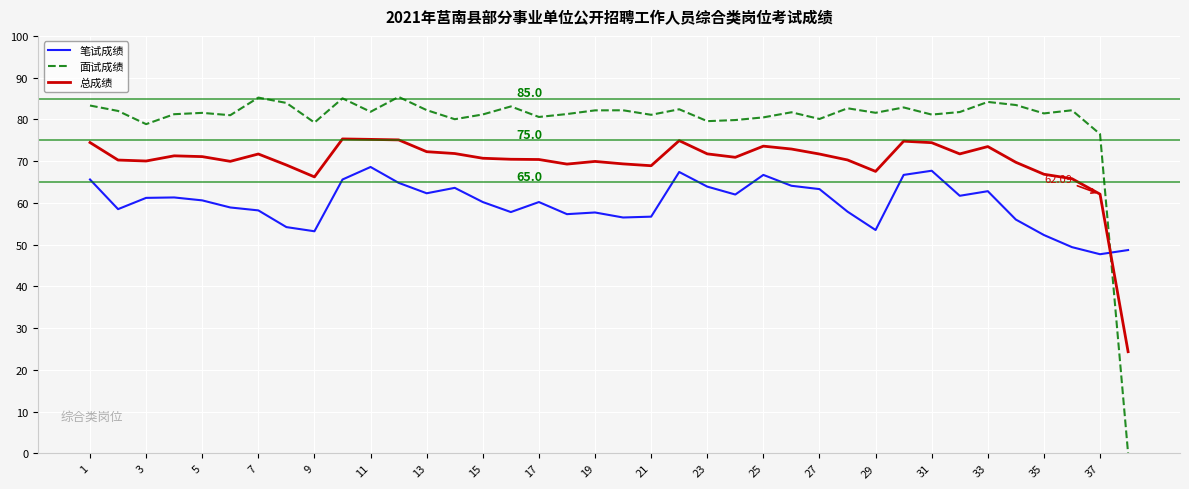

Which series has the widest spread of values?

面试成绩